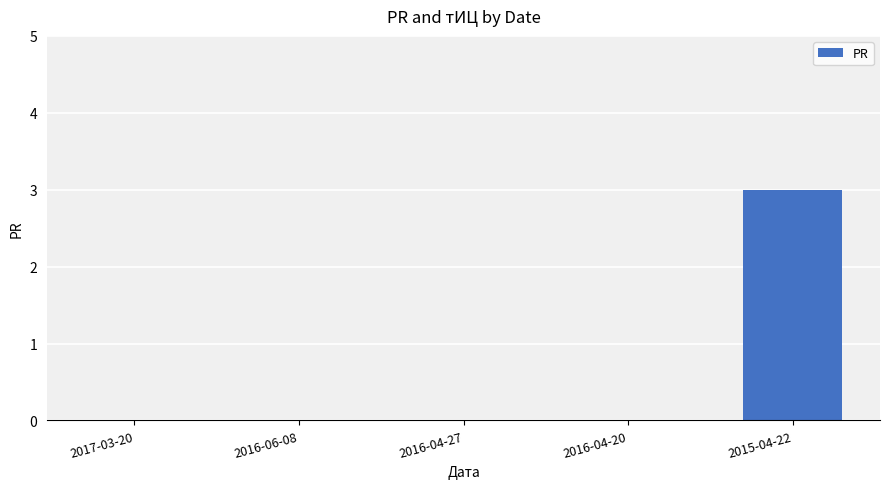

True or false: the data shows -1 at 2017-03-20.

False